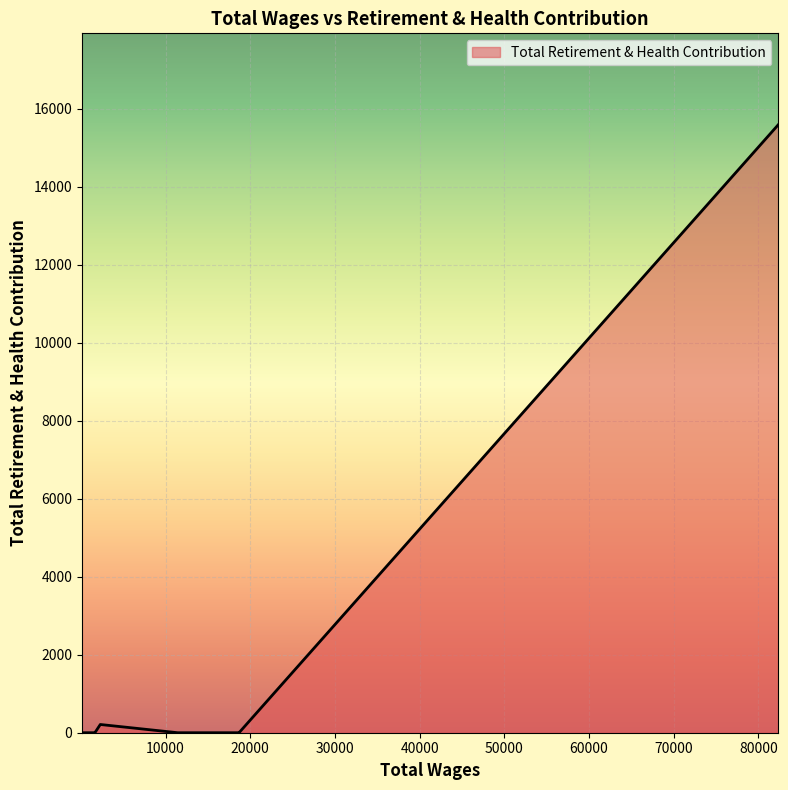

What is the greatest value displayed?

15592